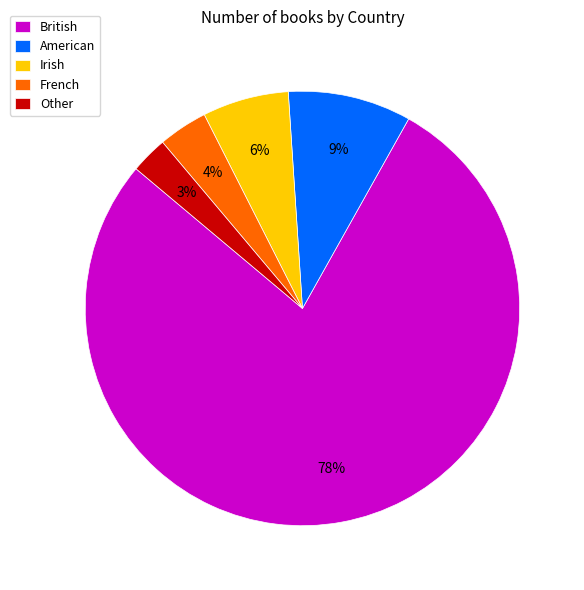

Rank the categories by value from highest to lowest.

British, American, Irish, French, Other